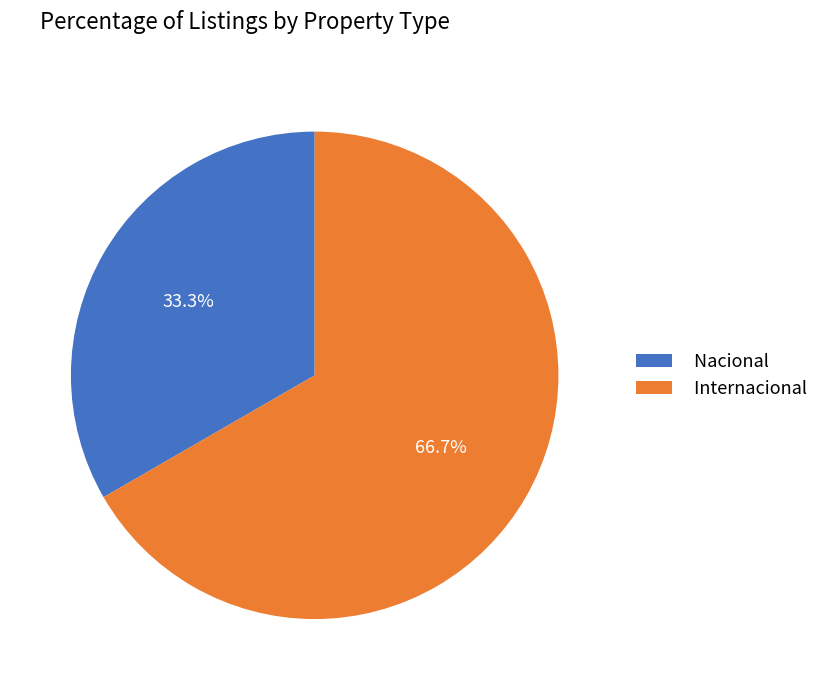

Combined, do Internacional and Nacional account for over 50%?

Yes